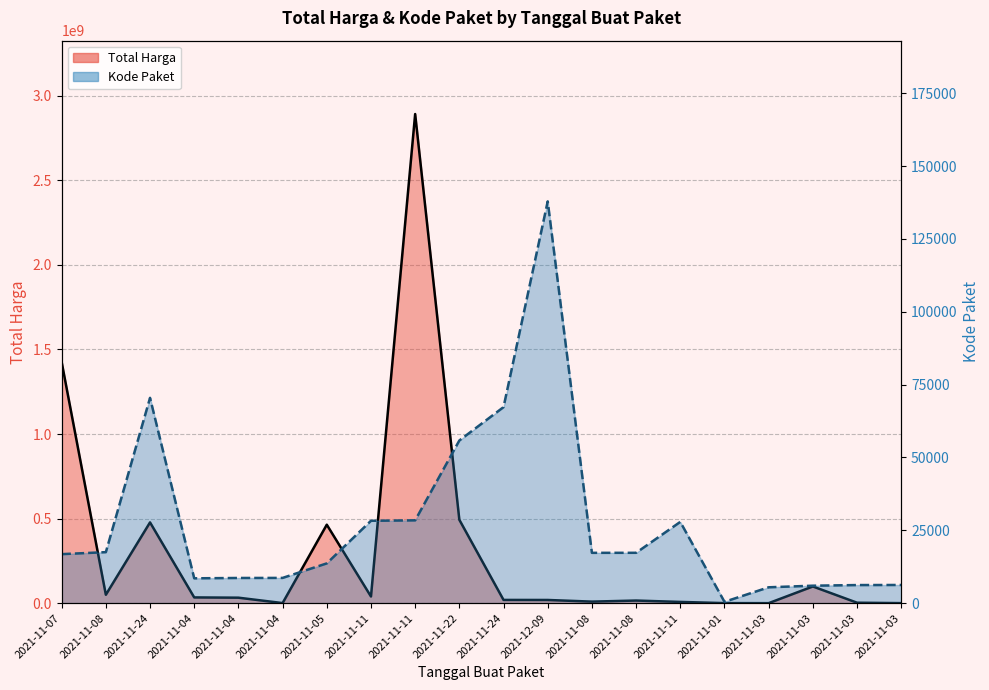

Is the value of Kode Paket at 2021-11-03 greater than the value of Total Harga at 2021-11-08?

No